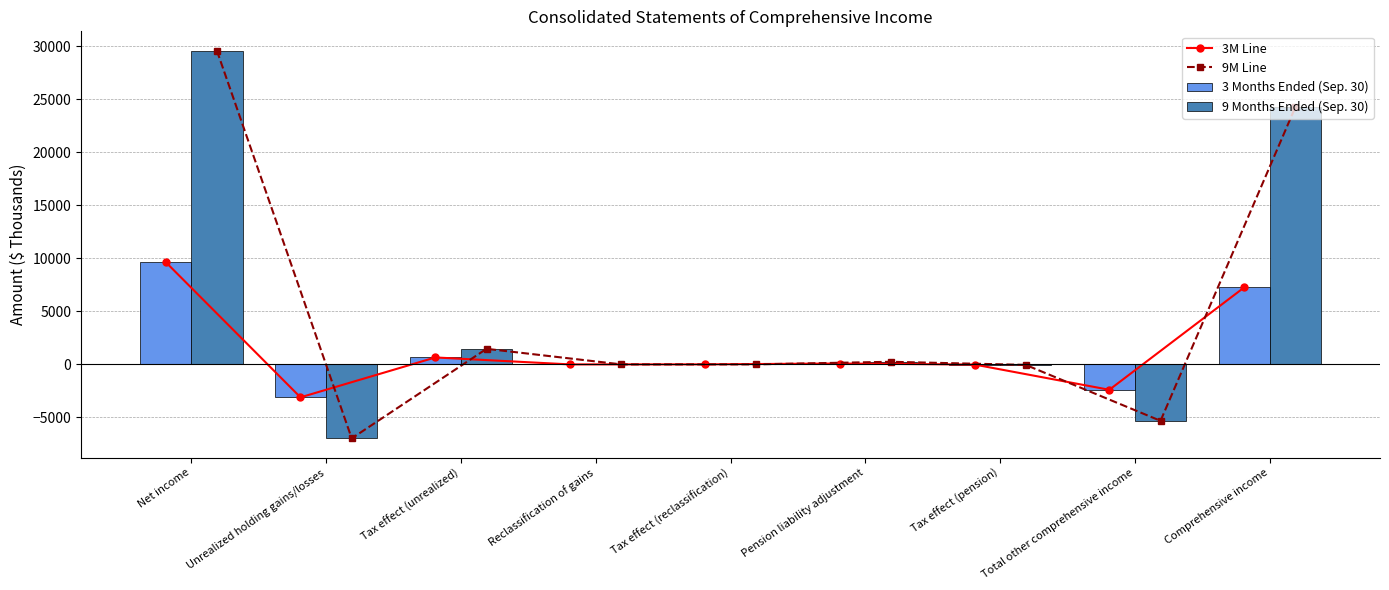

True or false: 3M Line has more than 0 interior local peaks.

True